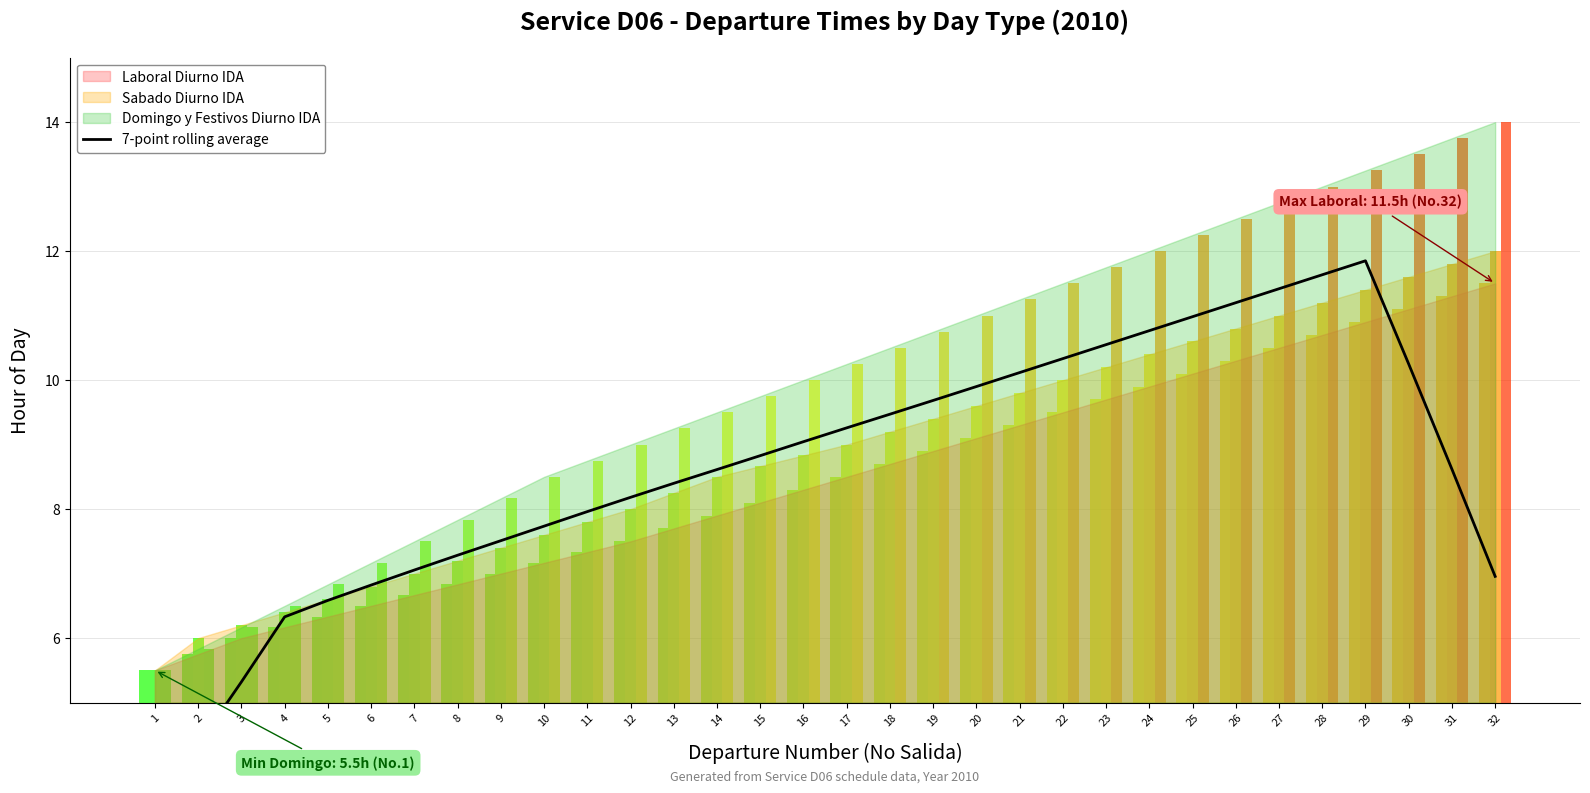

Is it true that the value at 20 is 9.9?

True